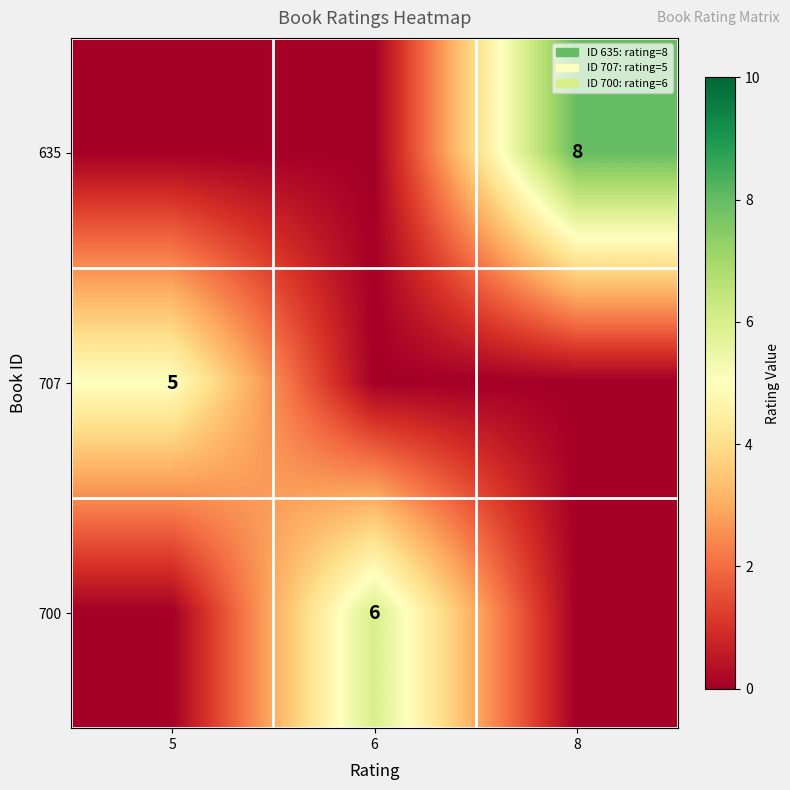

What is the total value across all series at 5?

5